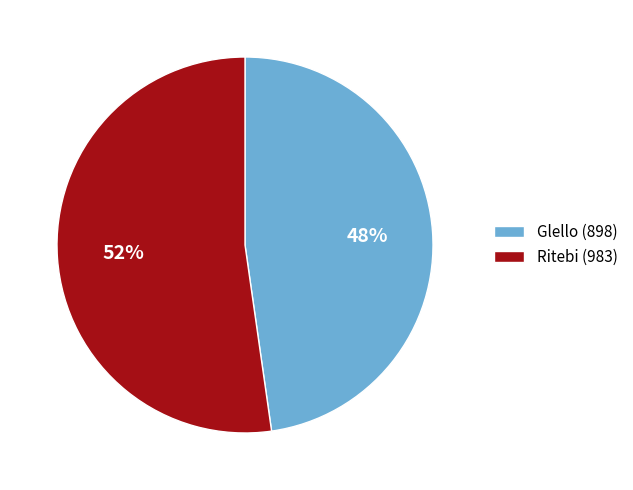

How many segments does this pie chart have?

2